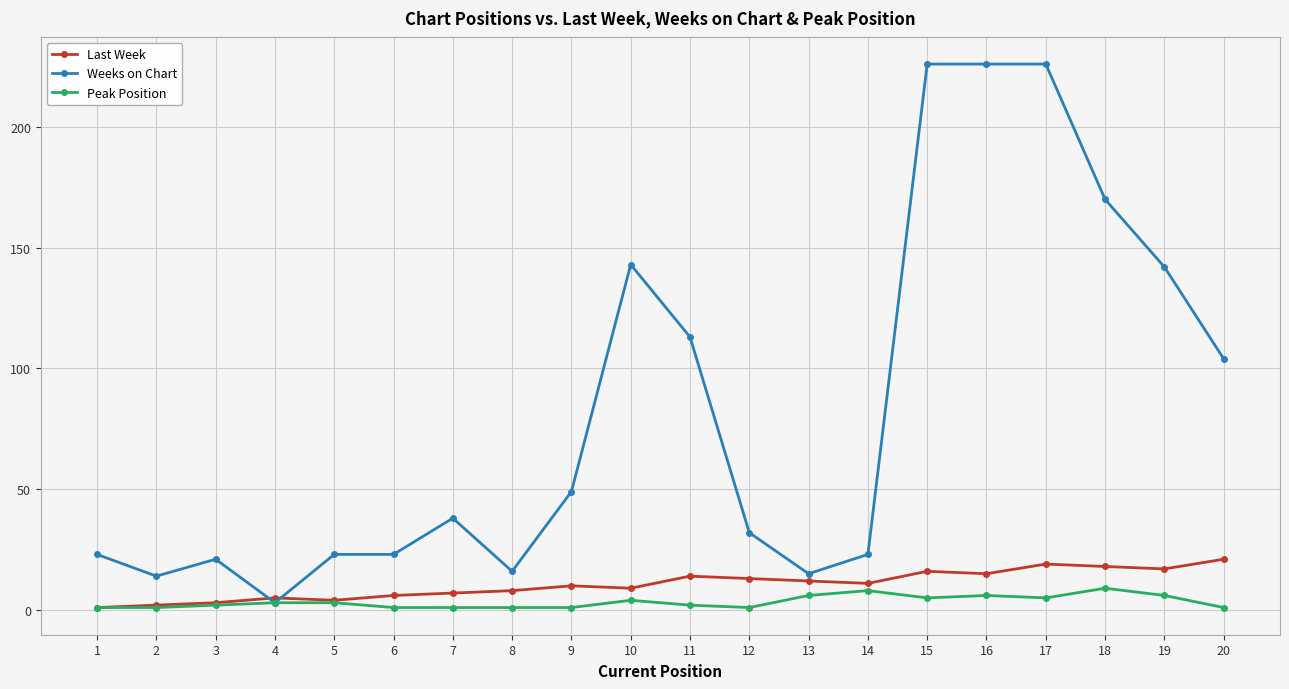

Which series has the largest range (max minus min)?

Weeks on Chart